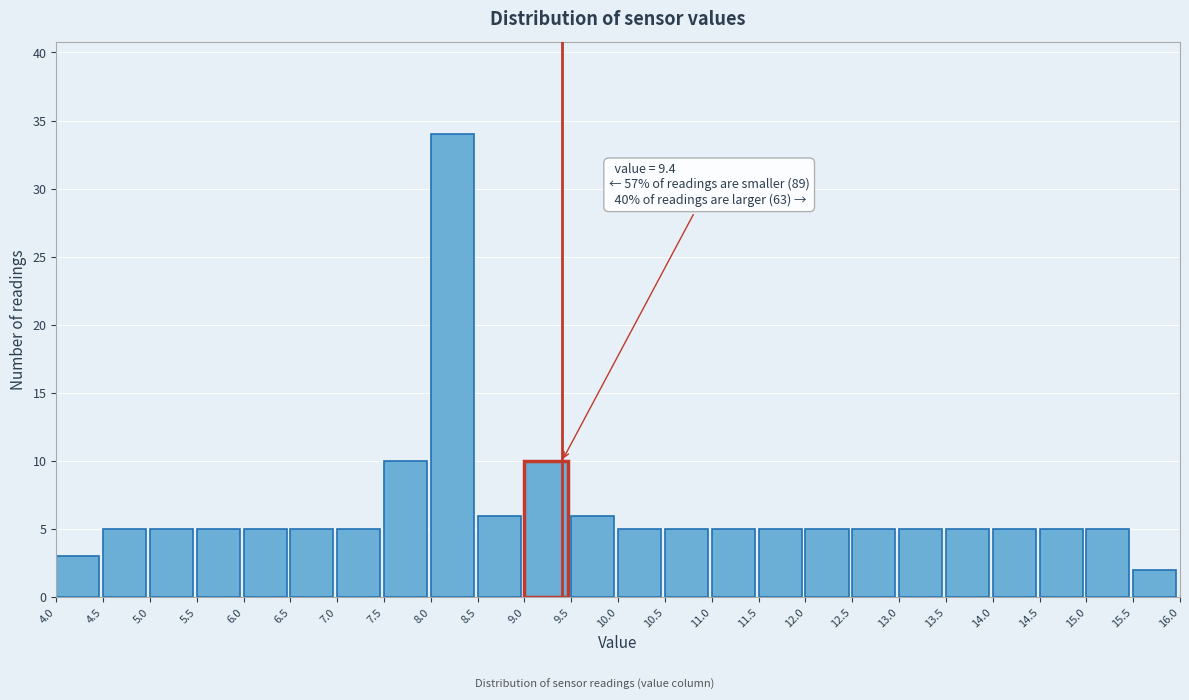

Over which range of the x-axis is the bar tallest?

8.0 to 8.5